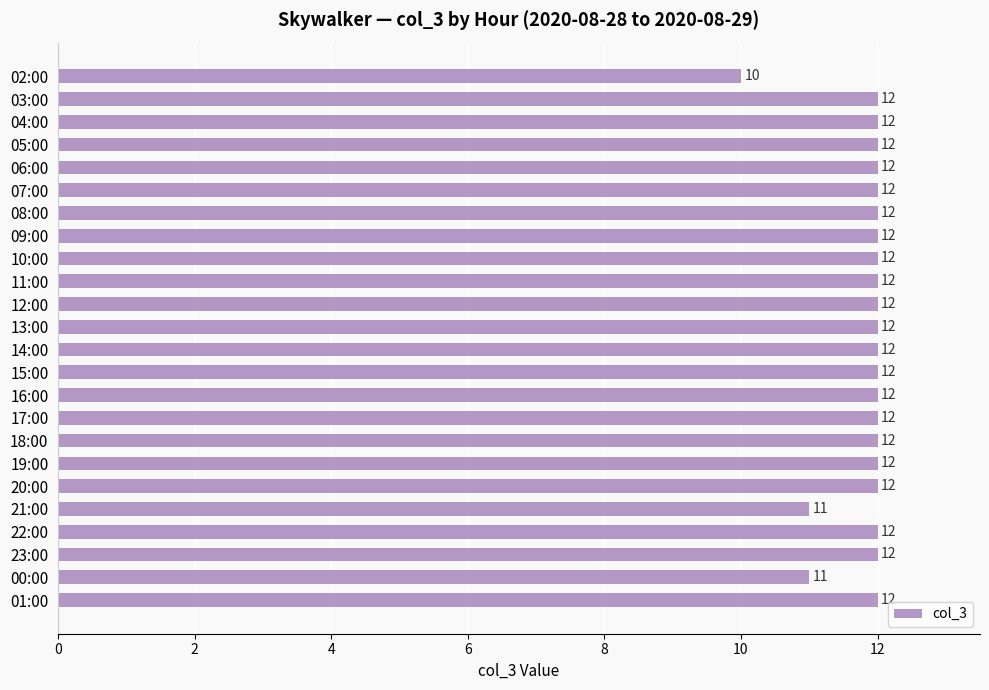

What is the approximate value at 02:00?

10